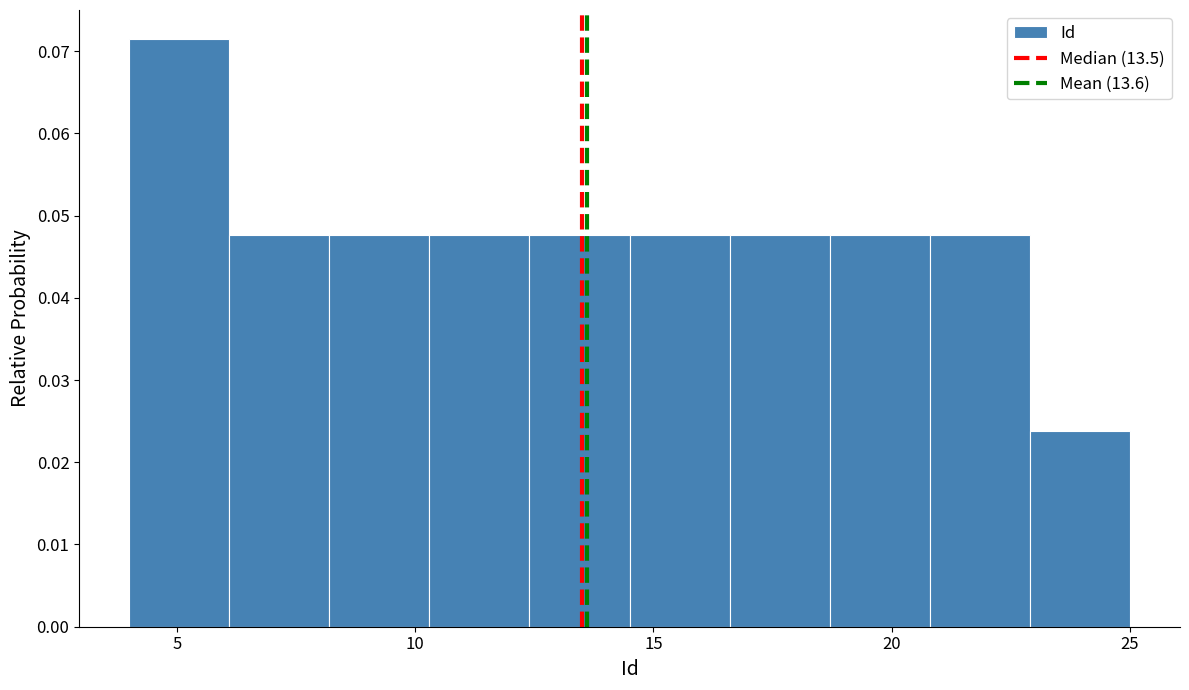

Reading left to right, list every bar in this chart as the range it spans on the x-axis followed by its height. Neither the bar edges nor the heights are printed on the chart, so give them approximately, as read against the axes.

4.0 to 6.1: 0.071
6.1 to 8.2: 0.048
8.2 to 10.3: 0.048
10.3 to 12.4: 0.048
12.4 to 14.5: 0.048
14.5 to 16.6: 0.048
16.6 to 18.7: 0.048
18.7 to 20.8: 0.048
20.8 to 22.9: 0.048
22.9 to 25.0: 0.024